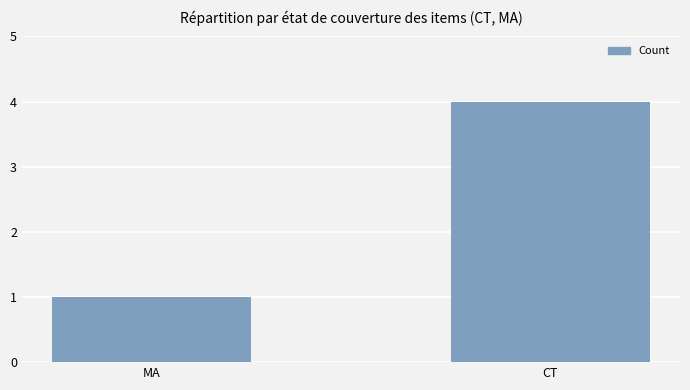

Which category has the highest value across all series?

CT